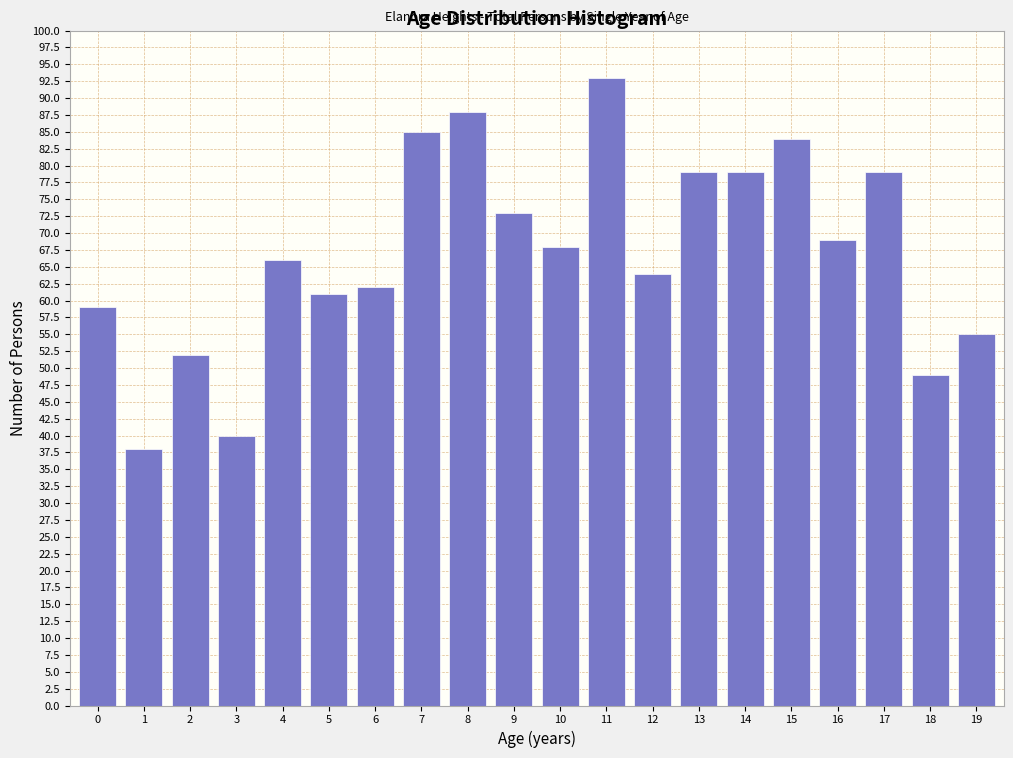

Reading left to right, transcribe all the data shown in this chart.

0=59	1=38	2=52	3=40	4=66	5=61	6=62	7=85	8=88	9=73	10=68	11=93	12=64	13=79	14=79	15=84	16=69	17=79	18=49	19=55